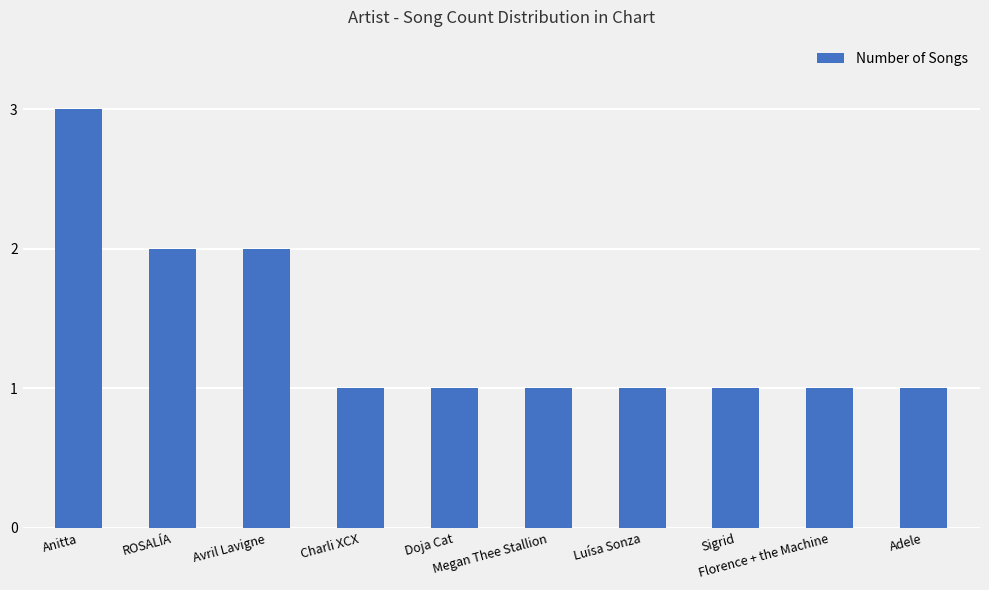

Does the chart contain stacked bars?

No